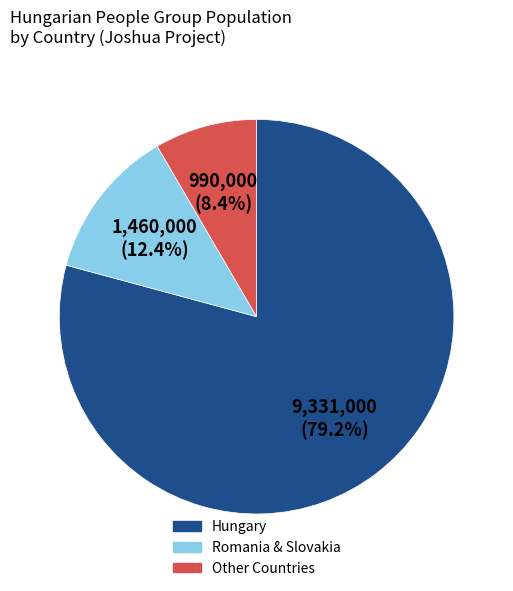

Is there any slice that represents more than half of the pie?

Yes